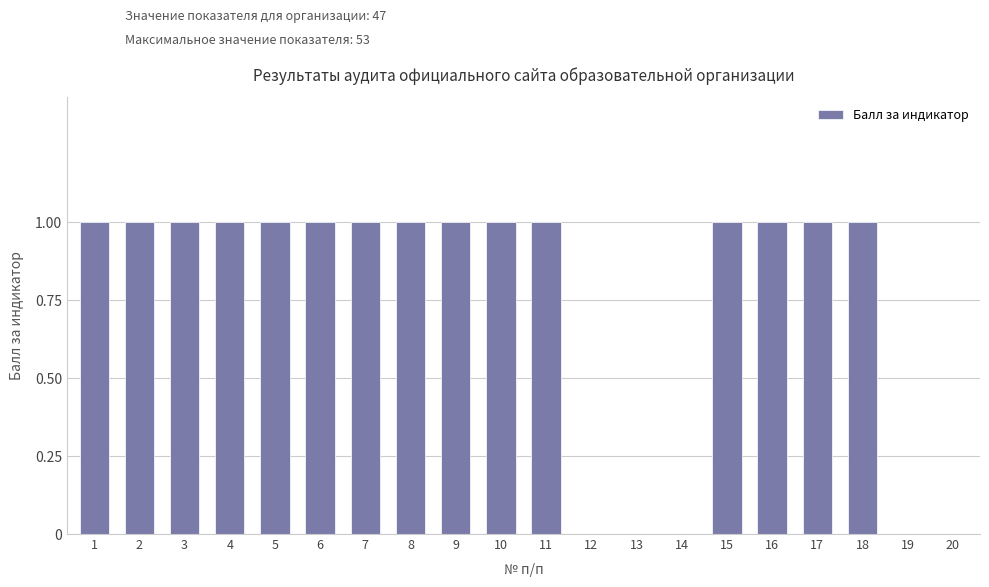

Approximately how many times larger is the value at 9 compared to 1?

1.0